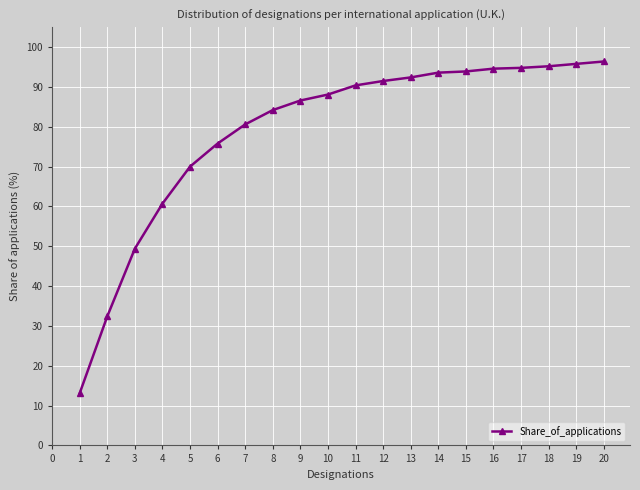

Which has a higher value, 5 or 2?

5